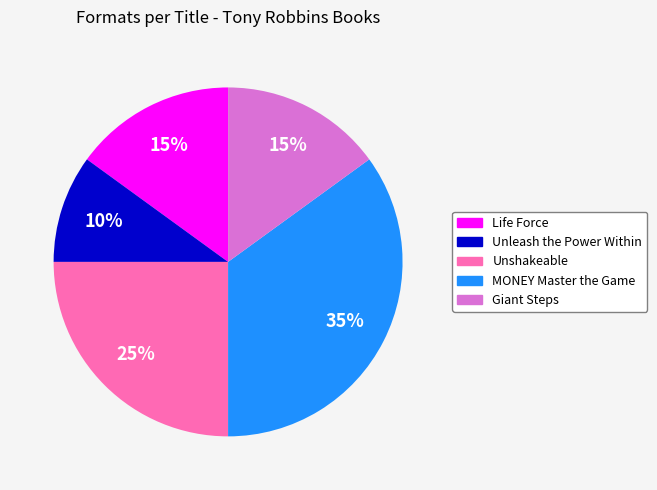

Approximately how many times larger is the value at MONEY Master the Game compared to Unleash the Power Within?

3.5